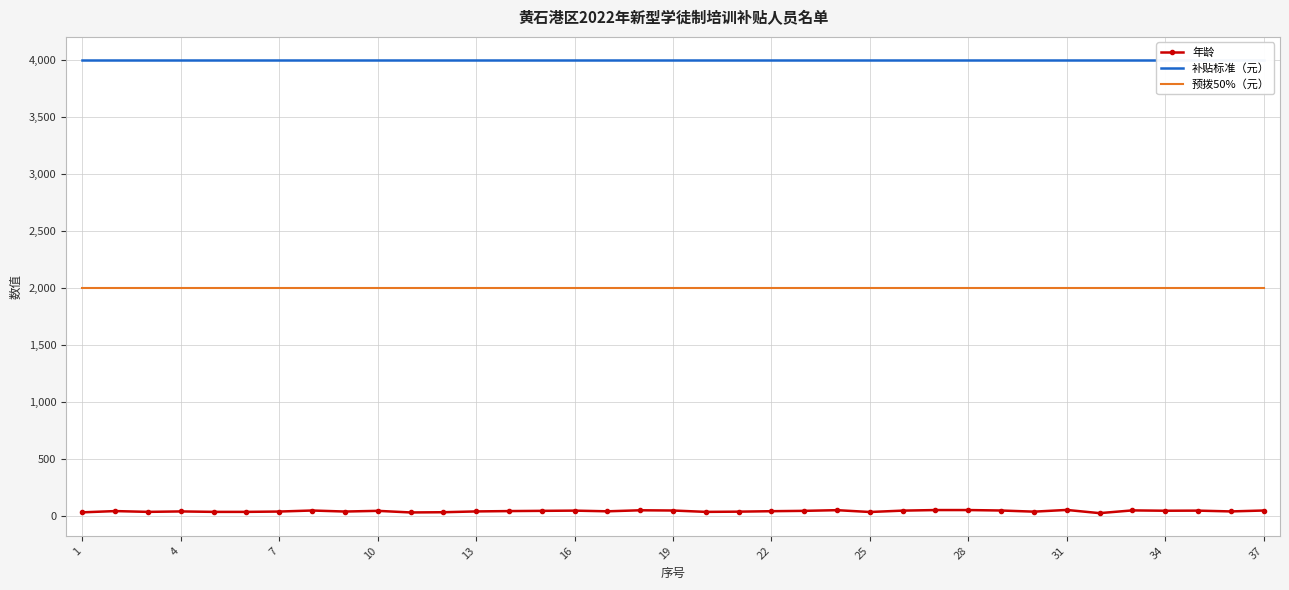

True or false: 年龄 and 预拨50%（元） intersect in this chart.

False